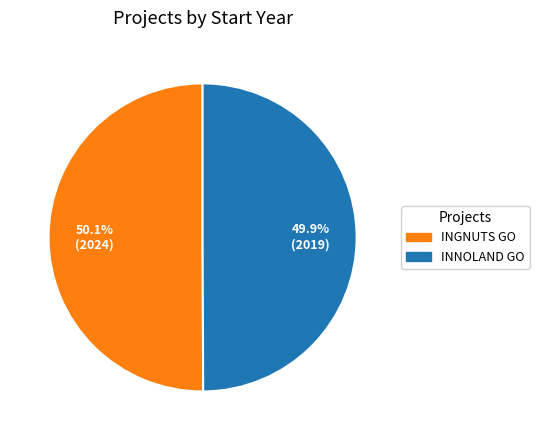

Does any single category account for the majority?

Yes